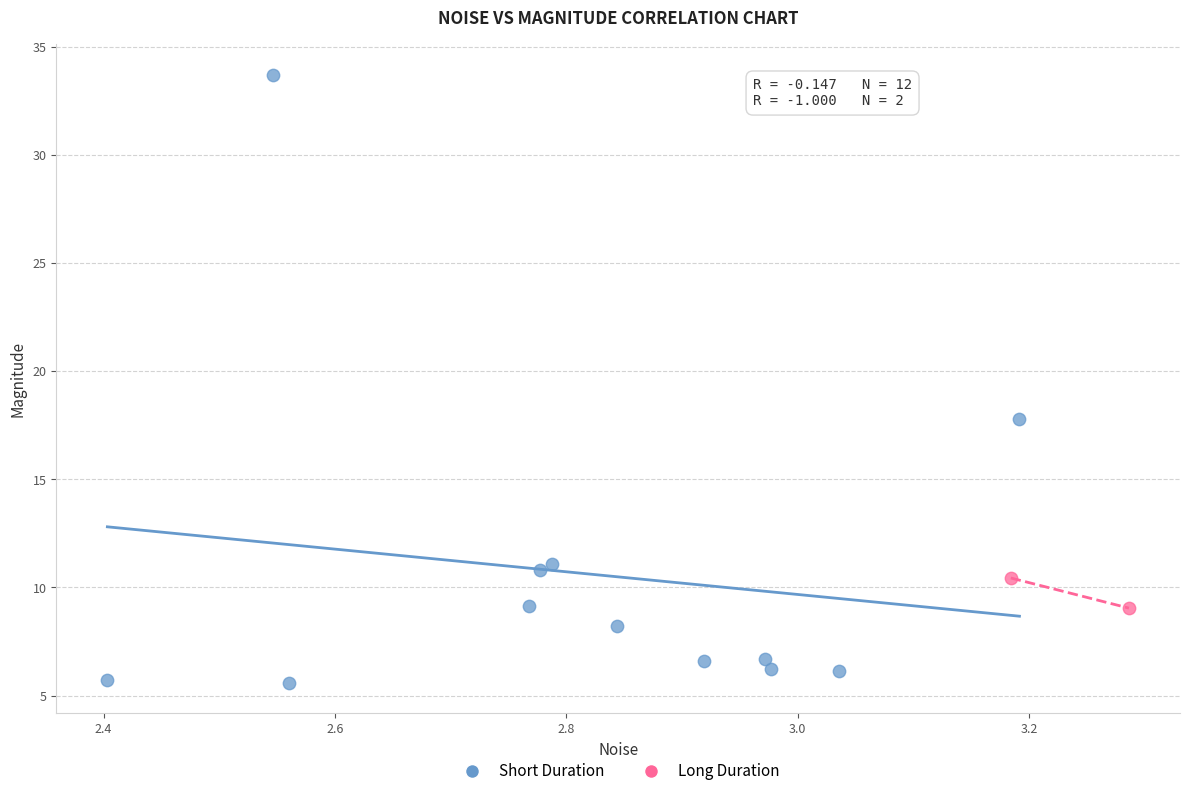

Which series has the widest spread of Y values?

Short Duration